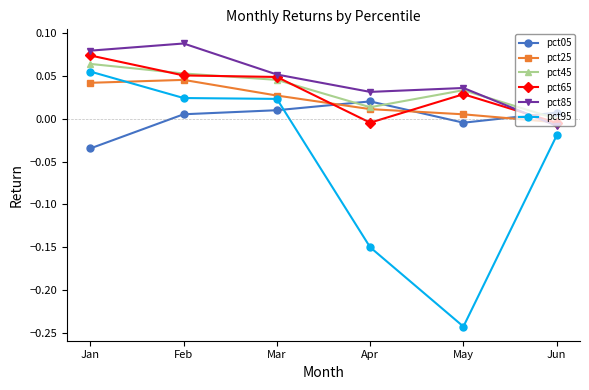

True or false: pct85 and pct45 cross at least once.

True